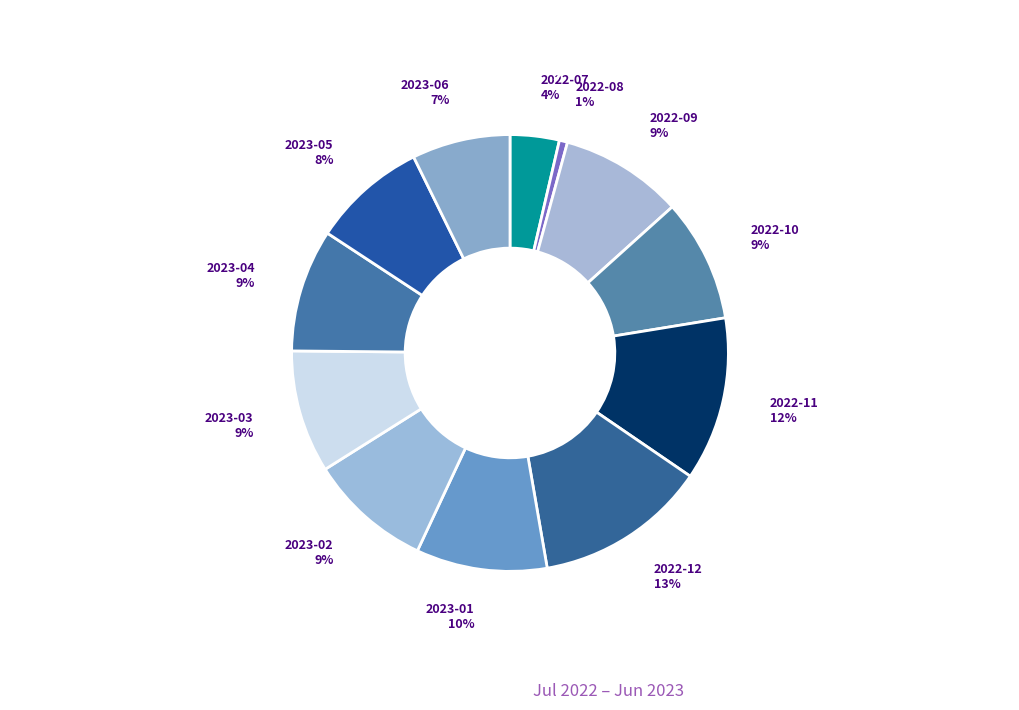

What percentage is the 2023-03 slice, to the nearest percent?

9%